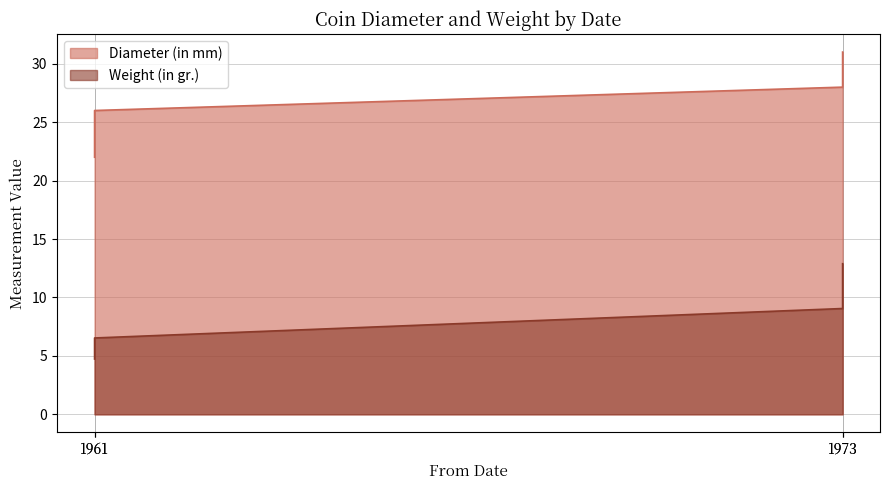

Reading right to left, transcribe all the data shown in this chart.

Diameter (in mm): 31.0	28.0	26.0	22.0
Weight (in gr.): 12.9	9.1	6.5	4.7